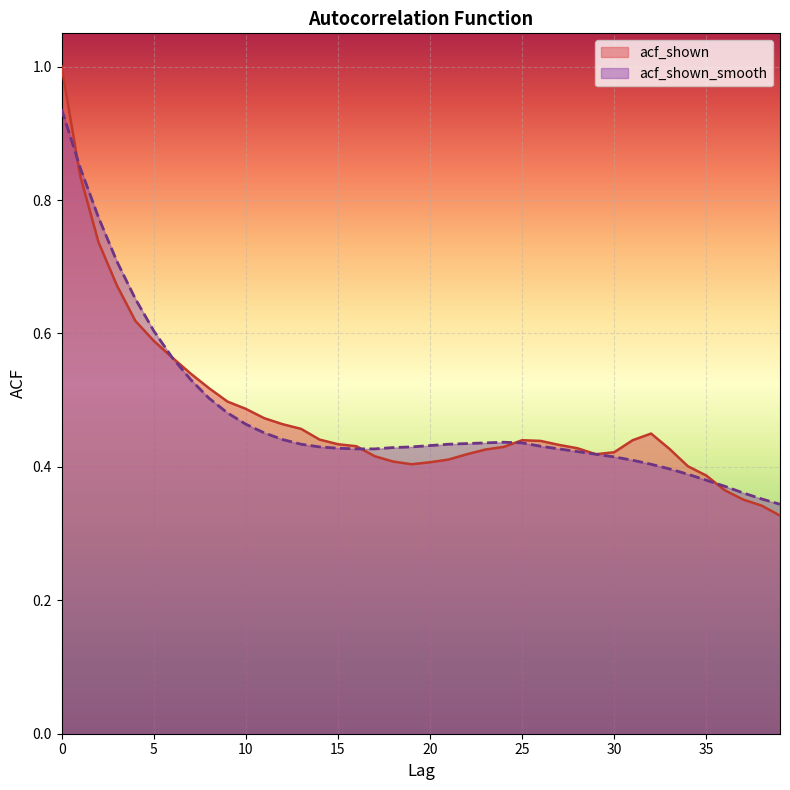

What is the value of the acf_shown_smooth point at the 14th from the left?

0.4